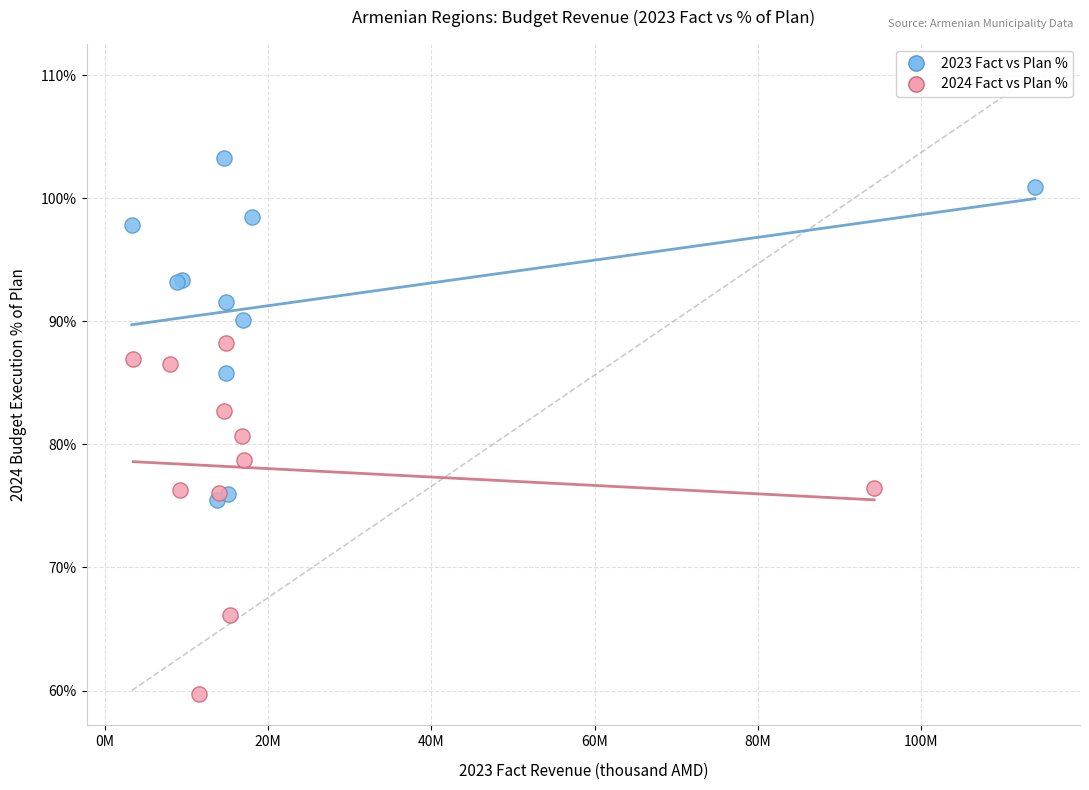

Which series contains the lowest Y value?

2024 Fact vs Plan %